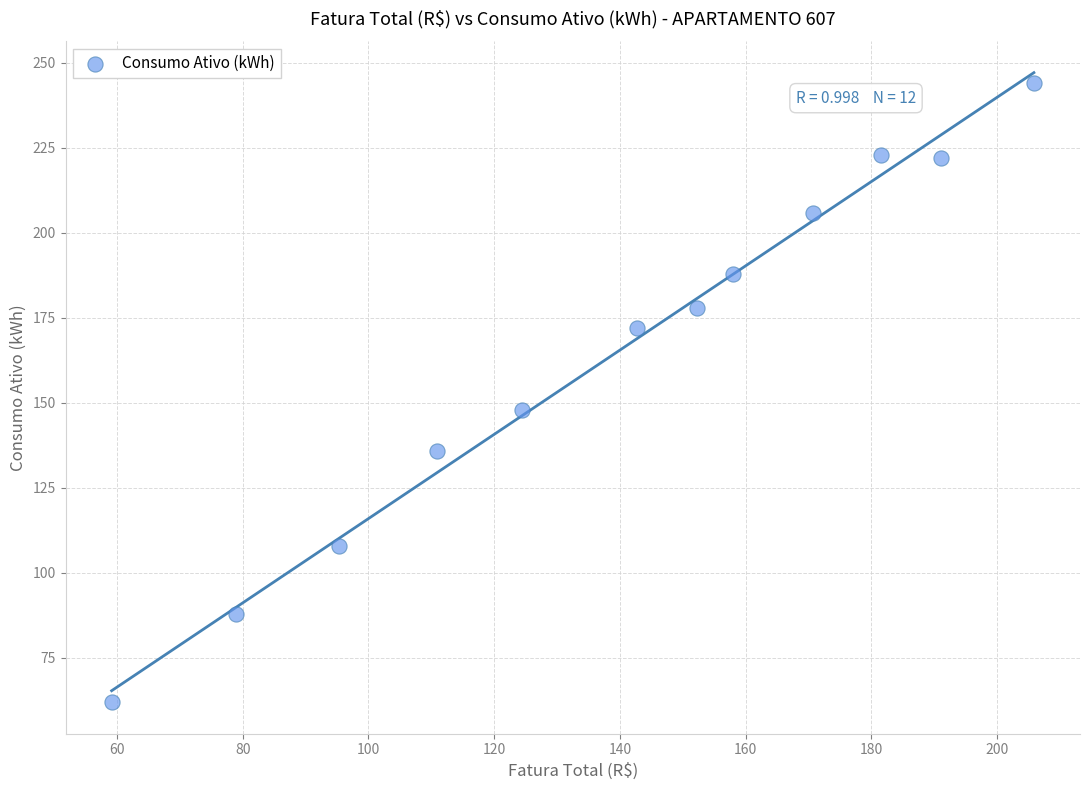

What Y value in the scatter plot is closest to 153?

148